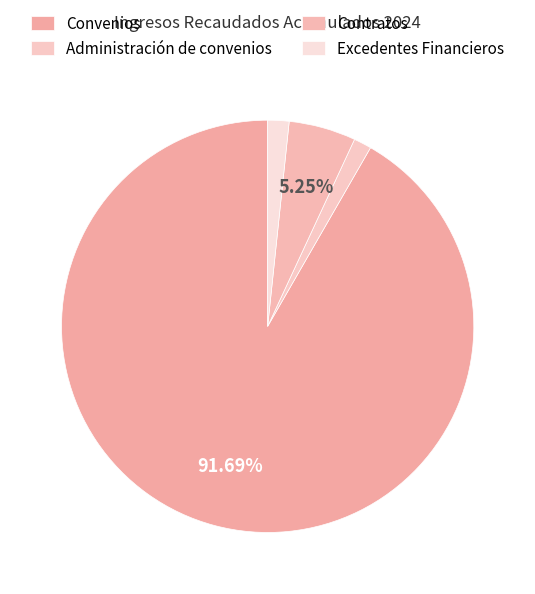

Between Contratos and Excedentes Financieros, which is larger?

Contratos